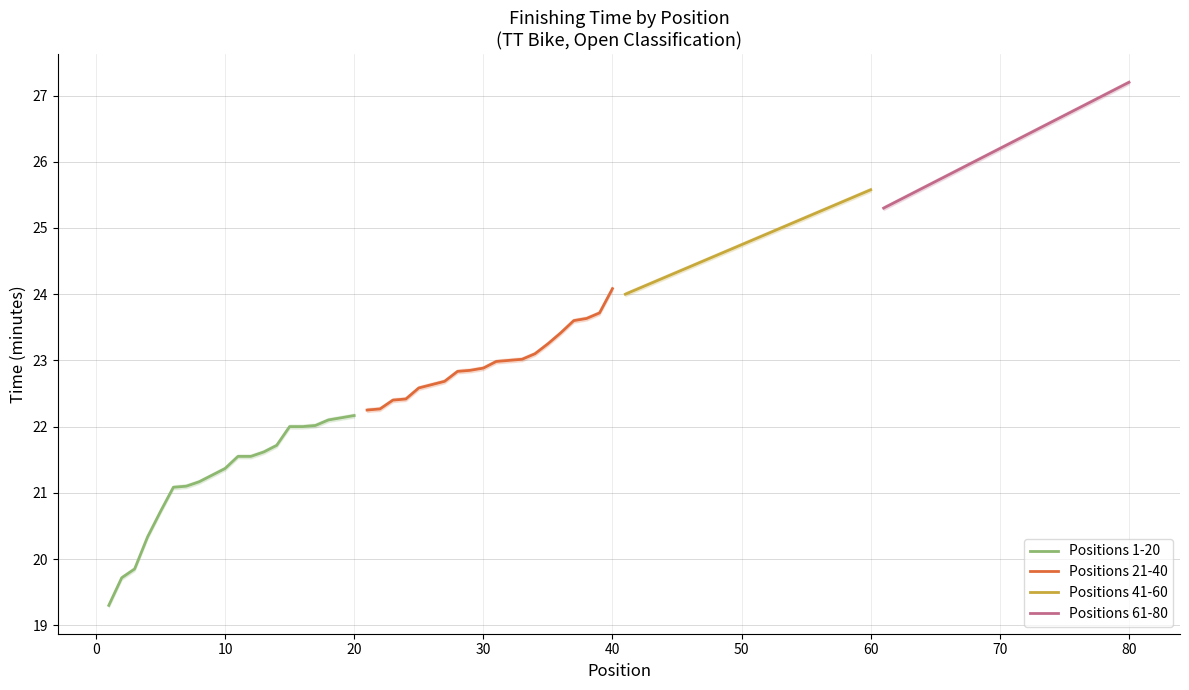

Reading right to left, extract all data points from this chart.

Positions 1-20: 22.2	22.1	22.1	22.0	22.0	22.0	21.7	21.6	21.6	21.6	21.4	21.3	21.2	21.1	21.1	20.7	20.3	19.9	19.7	19.3
Positions 21-40: 24.1	23.7	23.6	23.6	23.4	23.2	23.1	23.0	23.0	23.0	22.9	22.9	22.8	22.7	22.6	22.6	22.4	22.4	22.3	22.2
Positions 41-60: 25.6	25.5	25.4	25.3	25.2	25.2	25.1	25.0	24.9	24.8	24.7	24.7	24.6	24.5	24.4	24.3	24.2	24.2	24.1	24.0
Positions 61-80: 27.2	27.1	27.0	26.9	26.8	26.7	26.6	26.5	26.4	26.3	26.2	26.1	26.0	25.9	25.8	25.7	25.6	25.5	25.4	25.3